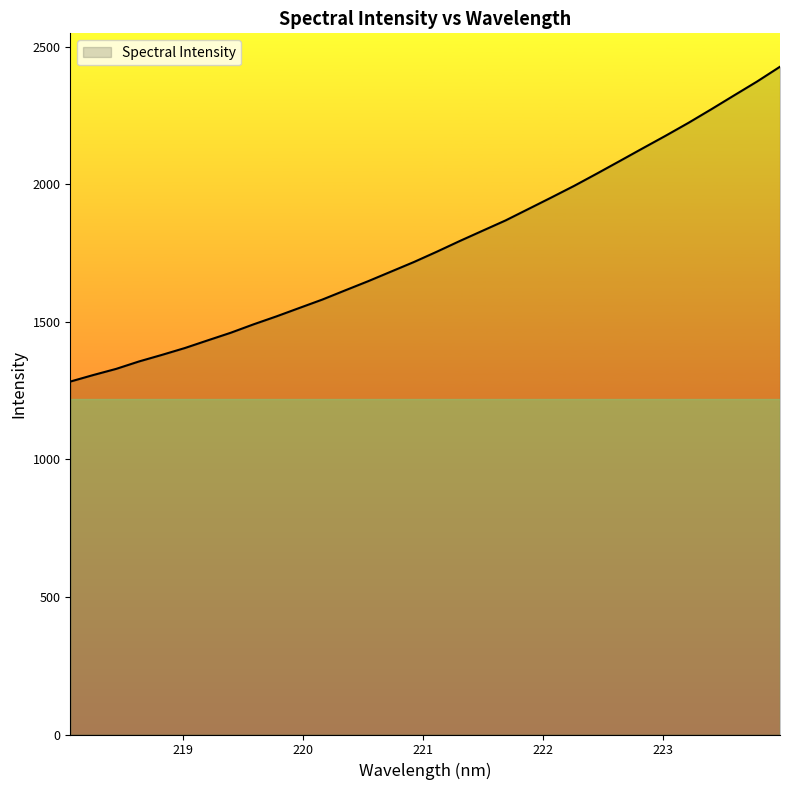

What is the sum of all values?

56919.9